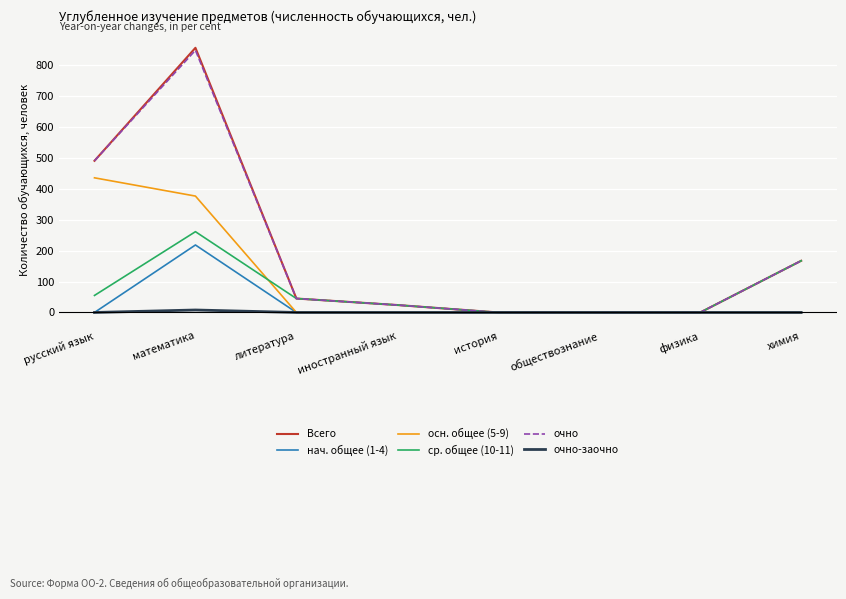

The очно series shows 312 at русский язык. True or false?

False